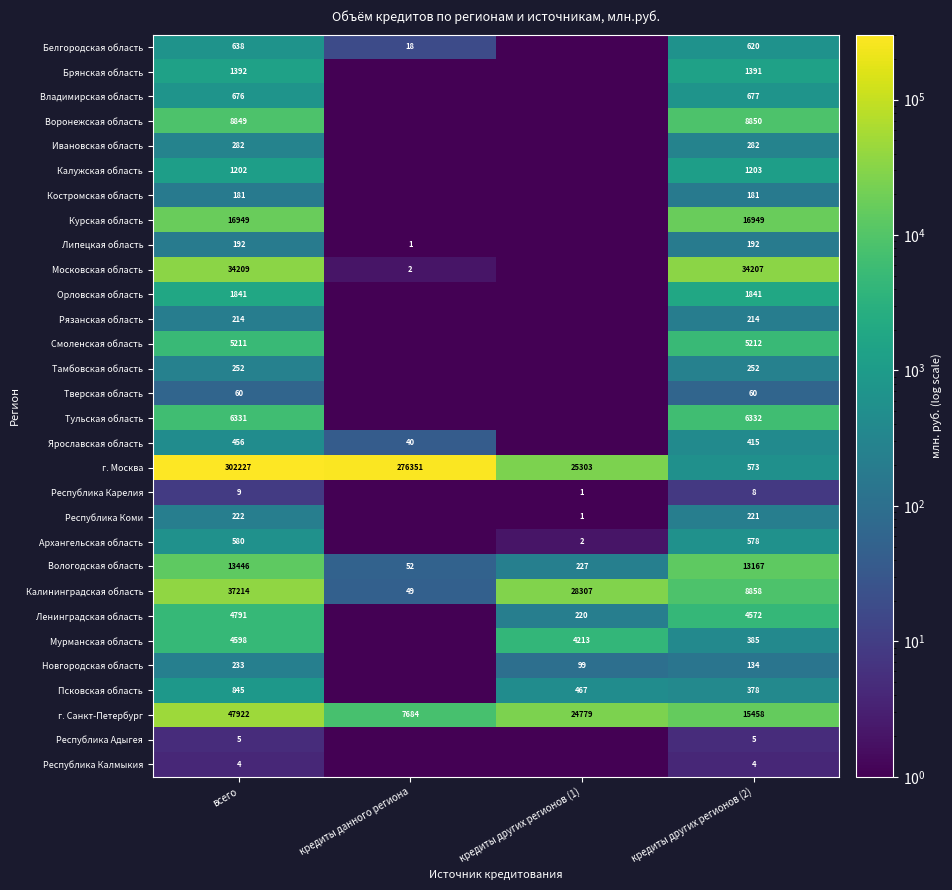

What is the spread (max minus min) of values at всего?

302223.0